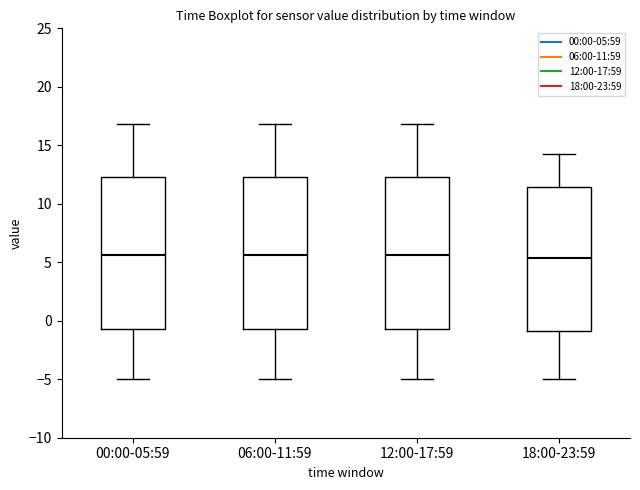

Reading left to right, read every box against the y-axis: the position of its median line, the range the box covers, and the ends of its whiskers. The values are not printed on the chart, so give them approximately, as read against the axis.

00:00-05:59: median 5.5, box -0.5 to 12.5, whiskers -5.0 to 17.0
06:00-11:59: median 5.5, box -0.5 to 12.5, whiskers -5.0 to 17.0
12:00-17:59: median 5.5, box -0.5 to 12.5, whiskers -5.0 to 17.0
18:00-23:59: median 5.5, box -1.0 to 11.5, whiskers -5.0 to 14.0